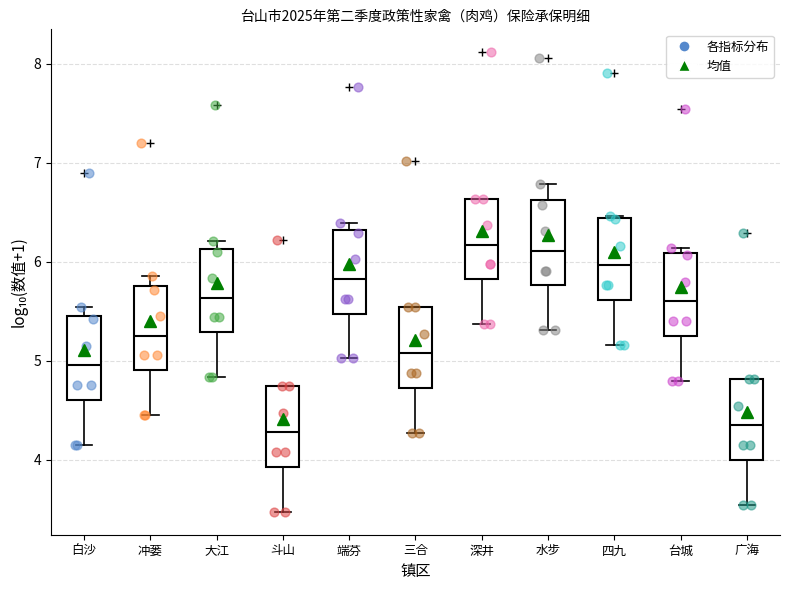

Where is the upper edge of the box for 台城 on the y-axis? The values are not printed on the chart, so give them approximately, as read against the axis.

6.1